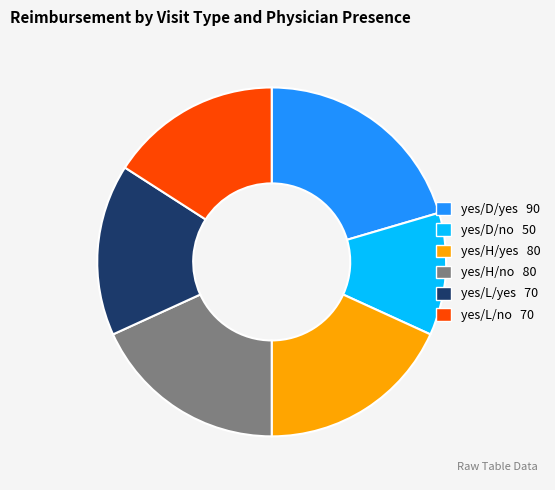

Between yes/H/no 80 and yes/L/no 70, which is larger?

yes/H/no 80